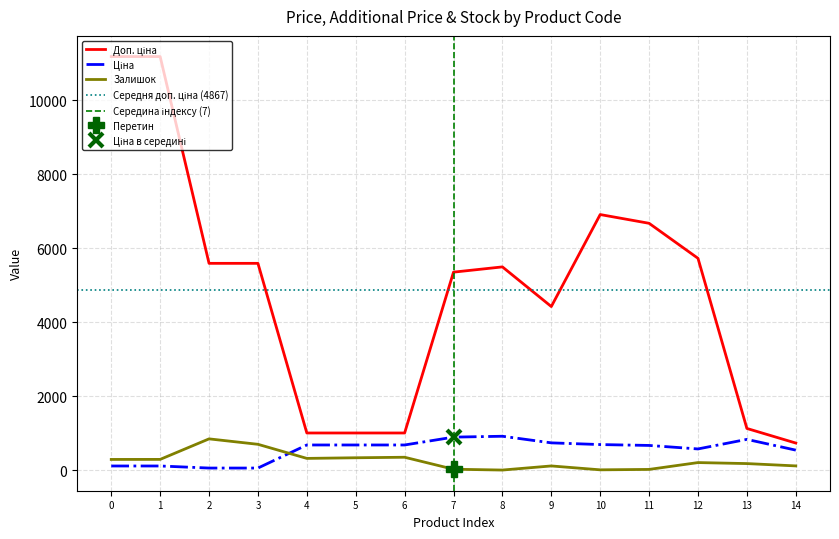

What is the minimum value shown in the chart?

2.0